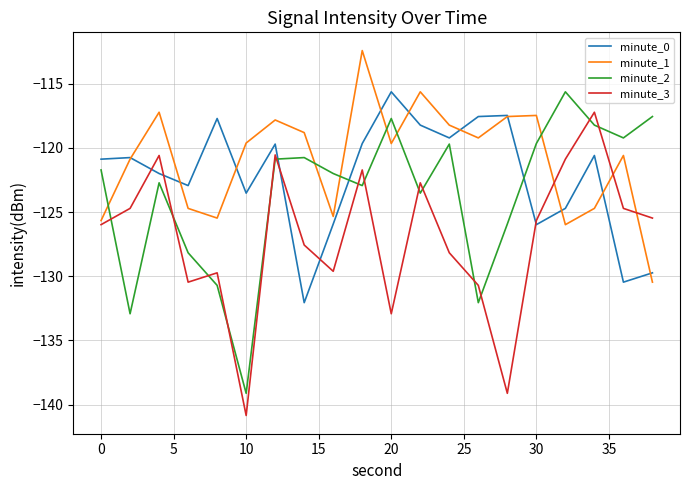

How many interior local peaks does the minute_1 series have?

6